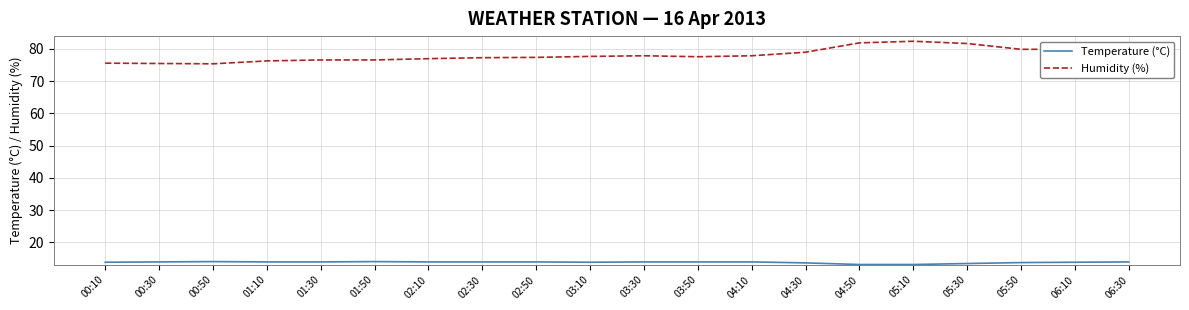

Which series has the largest total across all categories?

Humidity (%)